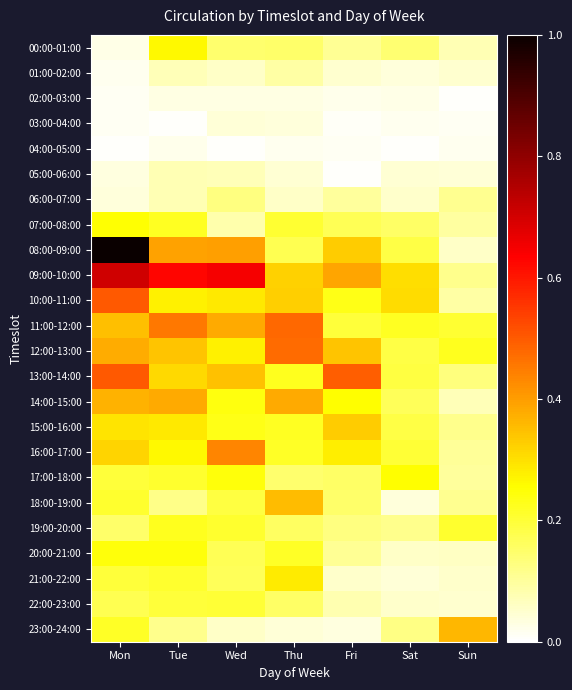

Which series has the largest total across all categories?

09:00-10:00